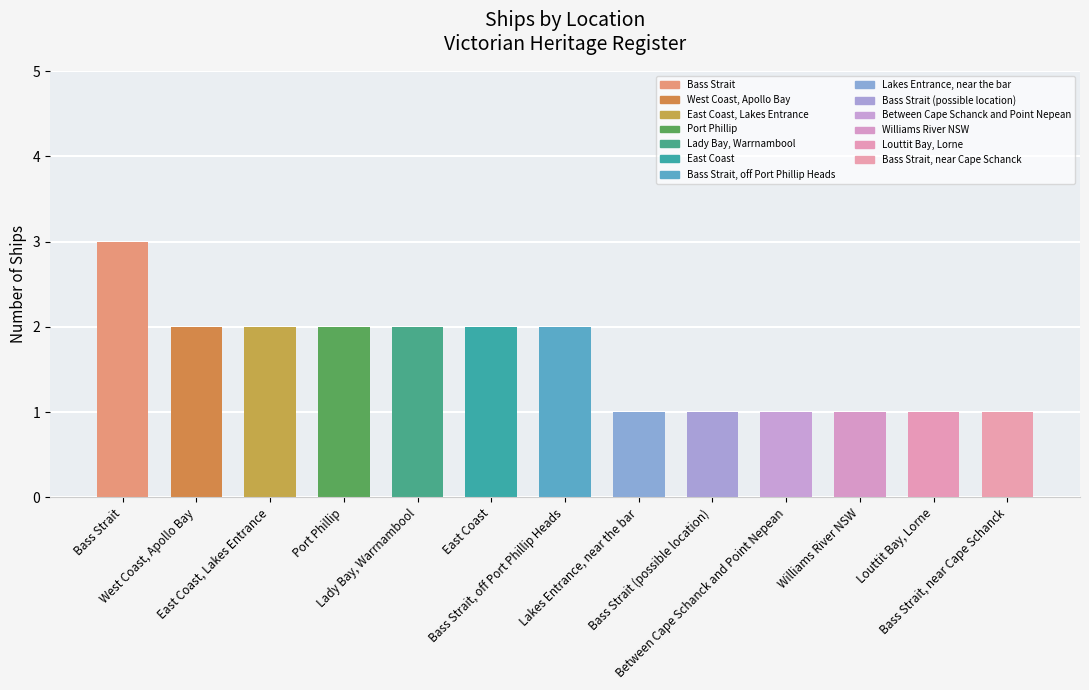

What is the sum of the values at Bass Strait, off Port Phillip Heads and Williams River NSW?

3